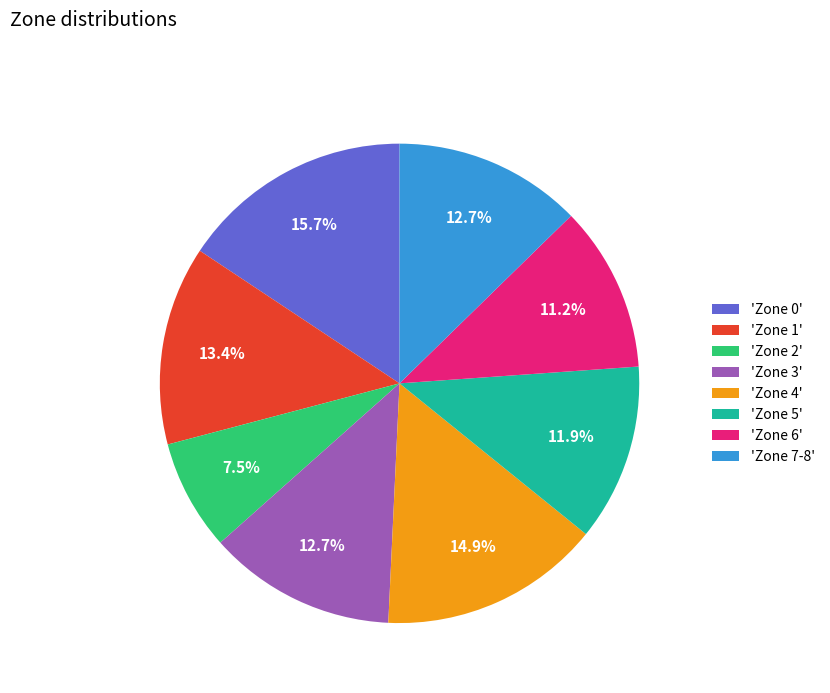

Is there any slice that represents more than half of the pie?

No